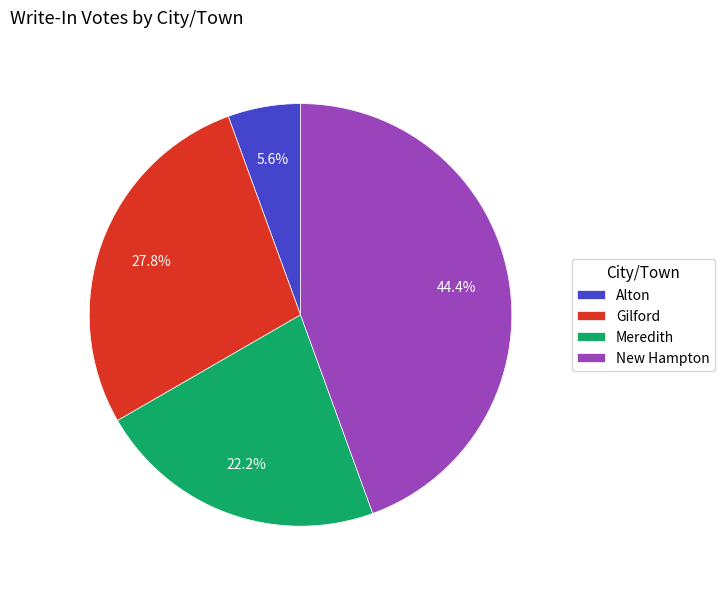

Do Gilford and Alton together represent more than half of the pie?

No